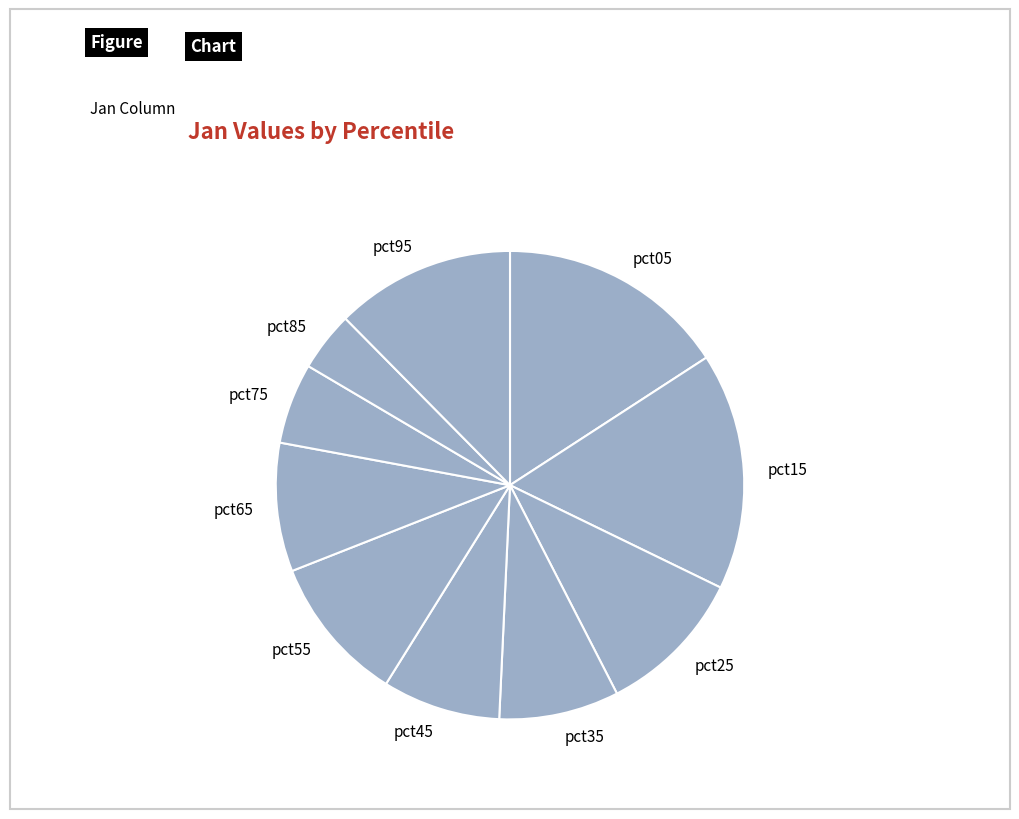

Is there any slice that represents more than half of the pie?

No